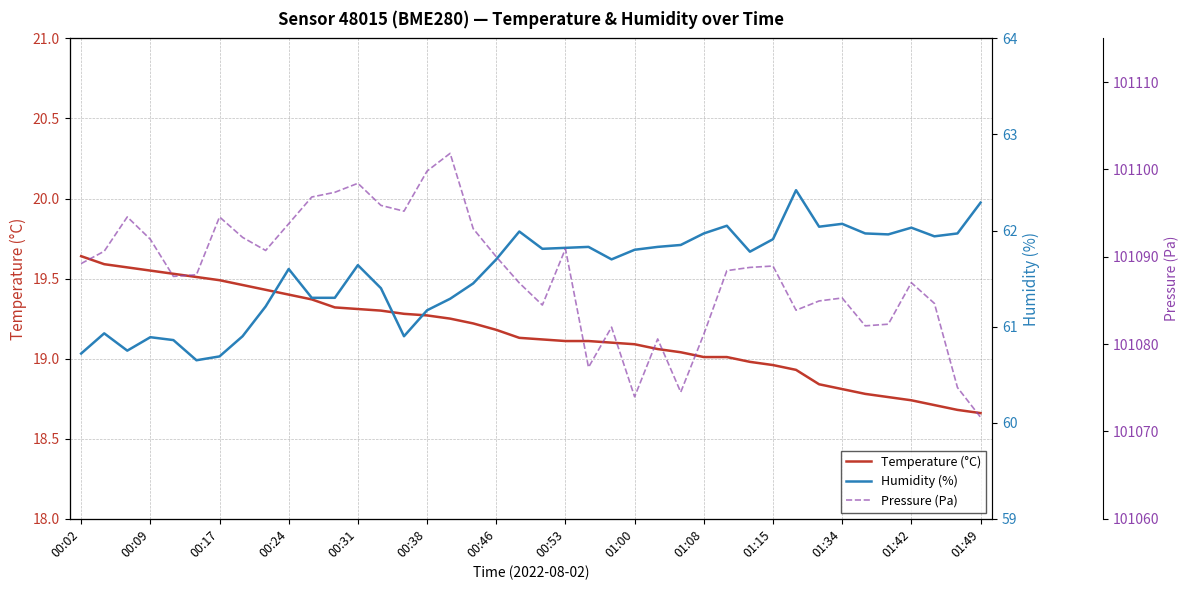

Which series has the widest spread of values?

Pressure (Pa)